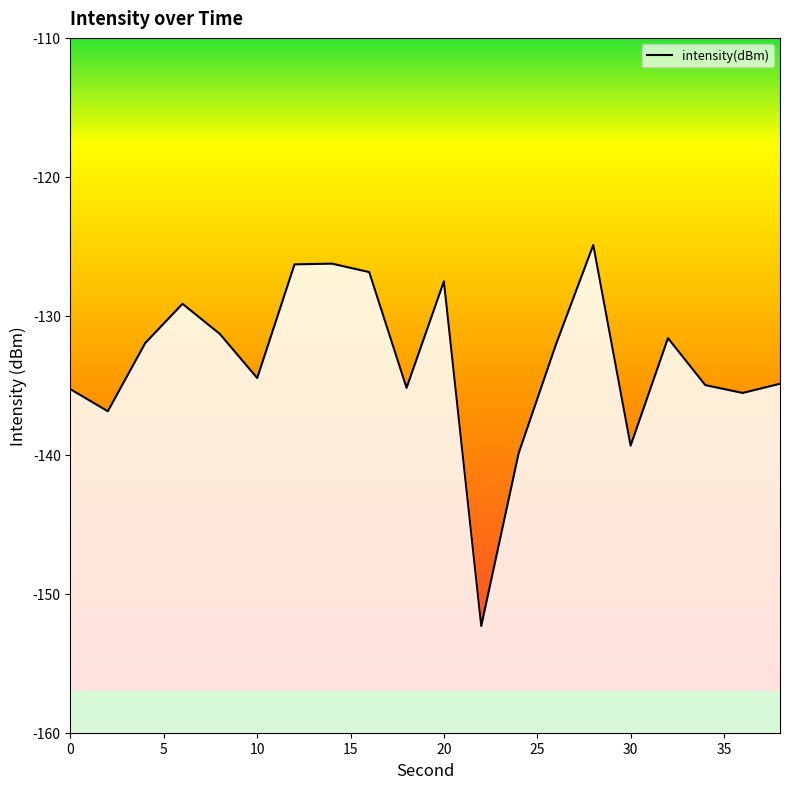

True or false: the data has more than 0 interior local peaks.

True